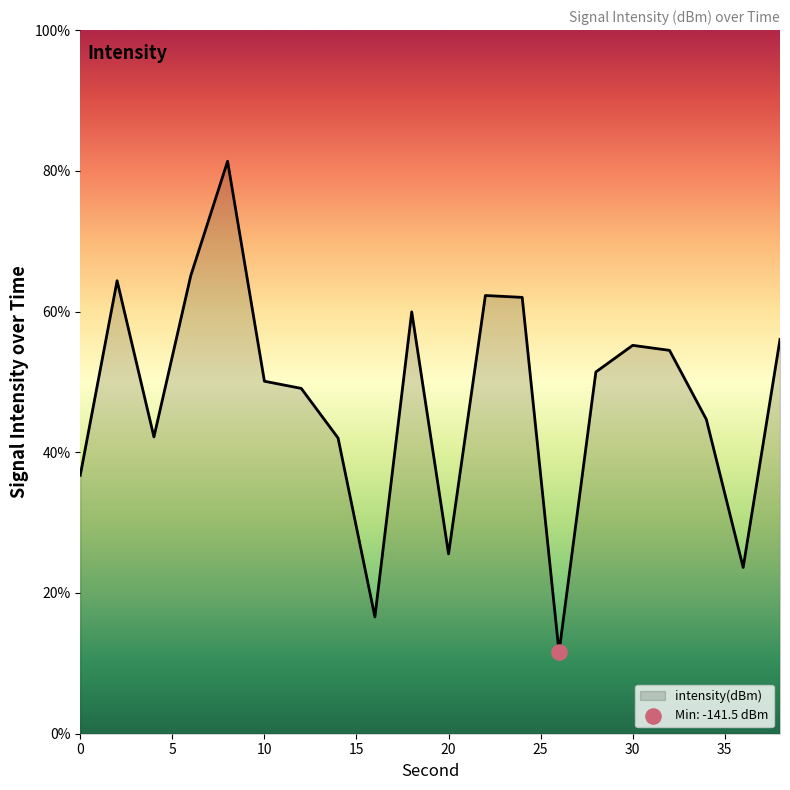

What is the maximum value shown in the chart?

81.4